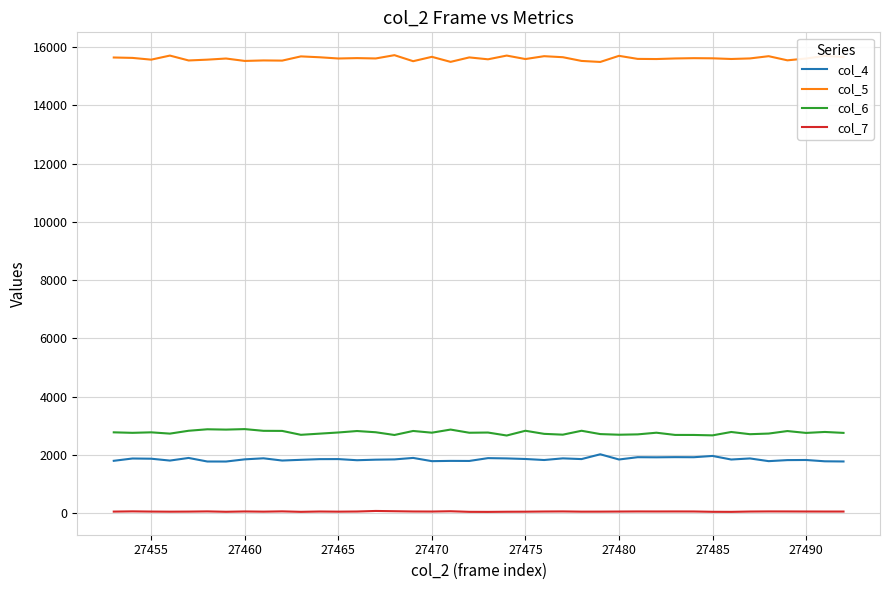

What is the greatest value displayed?

15727